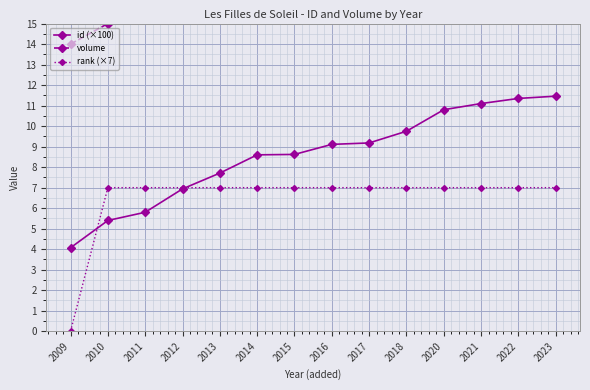

Reading left to right, list all the values displayed in this chart.

id (×100): 4.1	5.4	5.8	6.9	7.7	8.6	8.6	9.1	9.2	9.8	10.8	11.1	11.3	11.5
volume: 14.0	15.0	16.0	17.0	18.0	19.0	20.0	21.0	22.0	23.0	24.0	25.0	26.0	27.0
rank (×7): 0.0	7.0	7.0	7.0	7.0	7.0	7.0	7.0	7.0	7.0	7.0	7.0	7.0	7.0